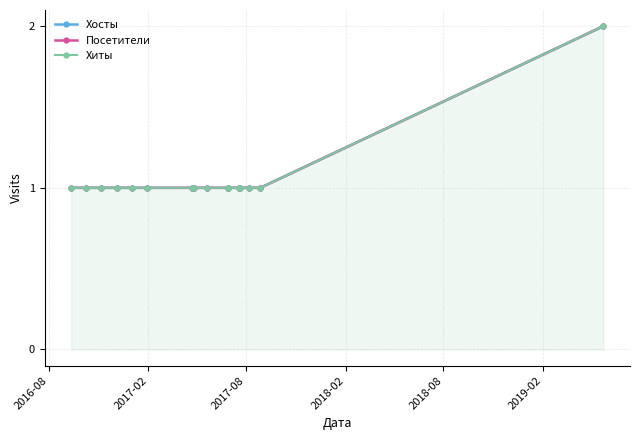

Where is Посетители nearest to the value 1?

2016-08